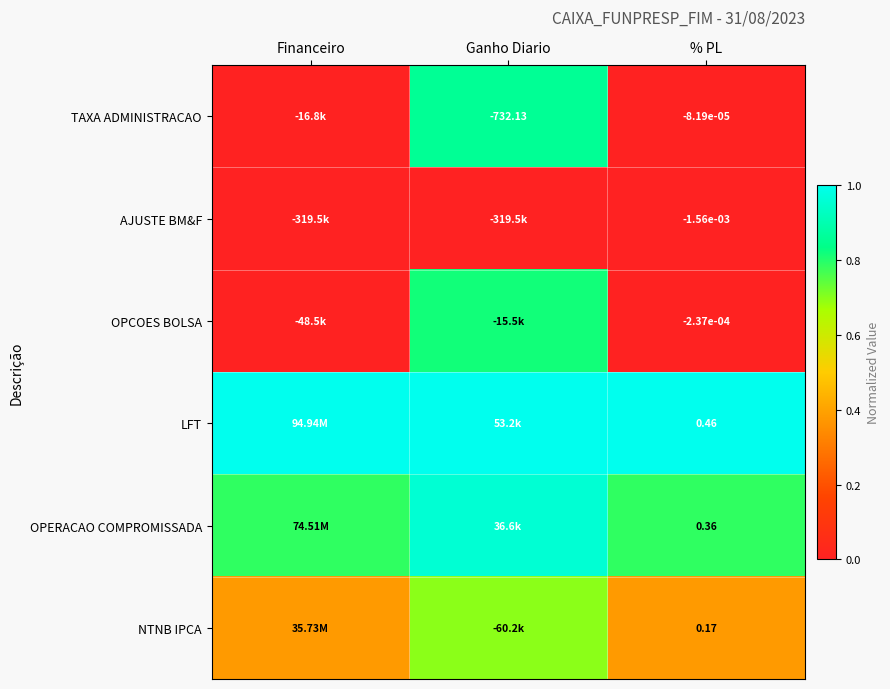

Between % PL and Ganho Diario, which is larger?

Ganho Diario